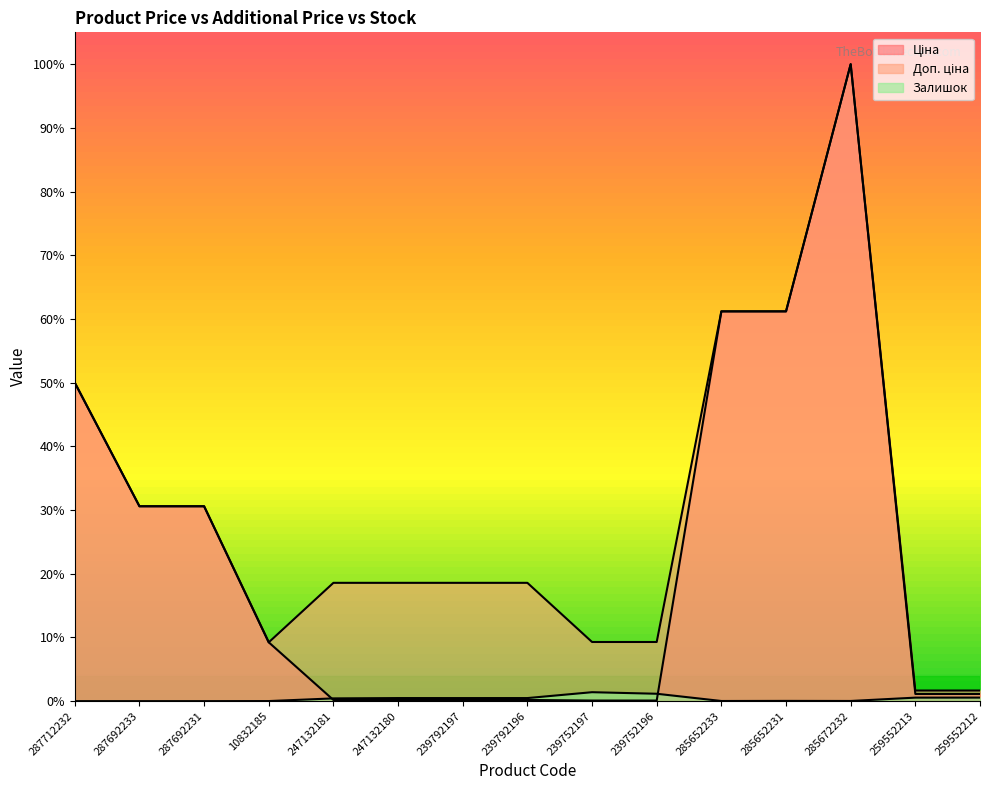

What is the total value across all series at 287712232?

1.0